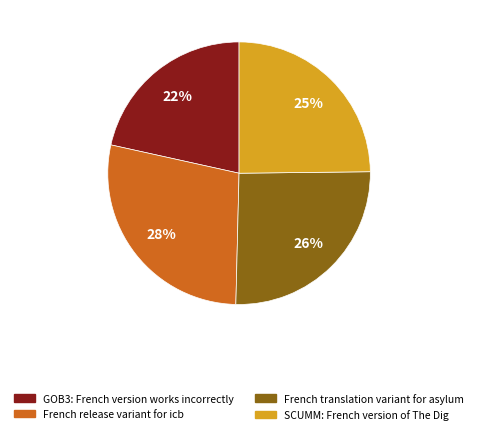

What is the largest slice in the pie chart?

French release variant for icb